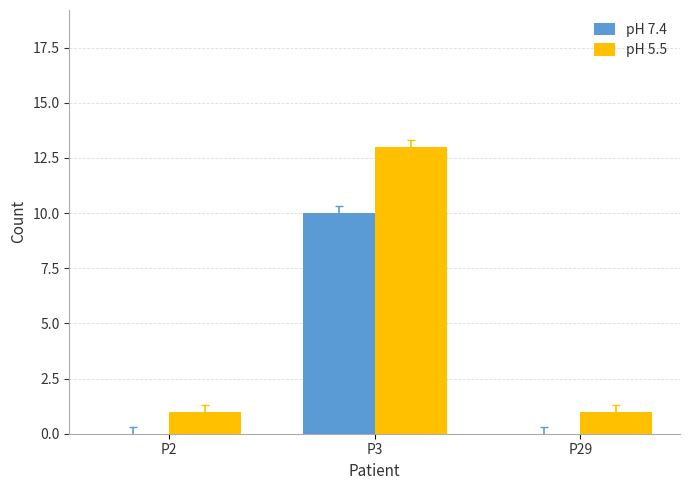

Which series has the largest total across all categories?

pH 5.5